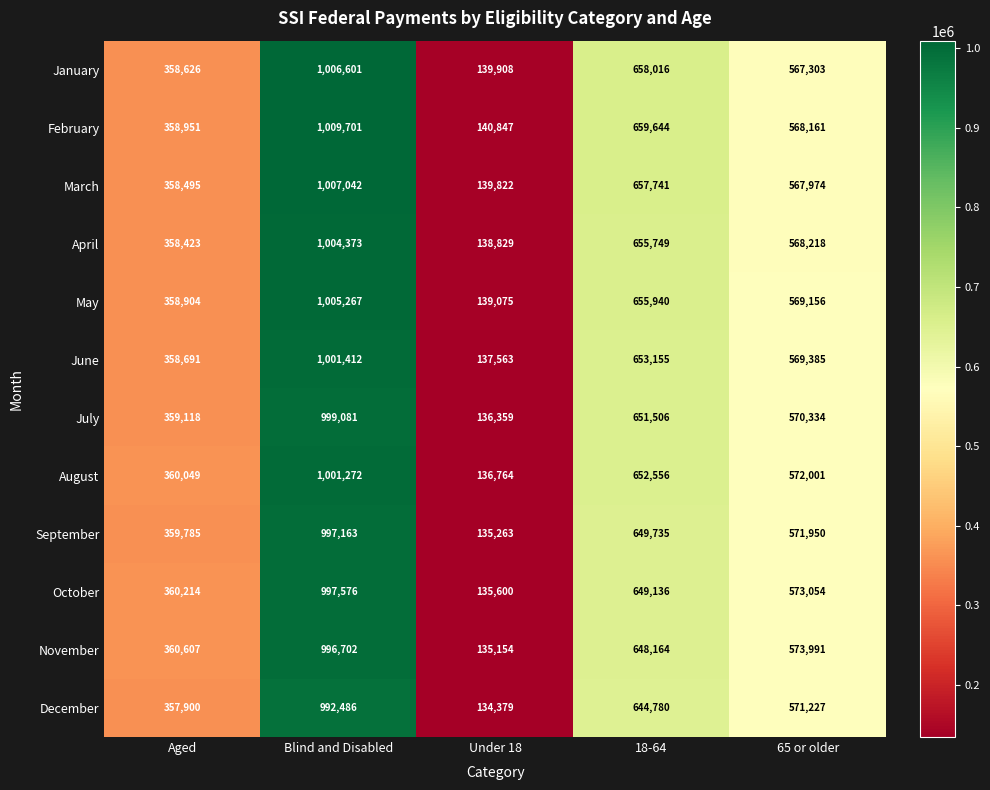

List the series in order of their peak value, lowest first.

December, November, September, October, July, August, June, April, May, January, March, February